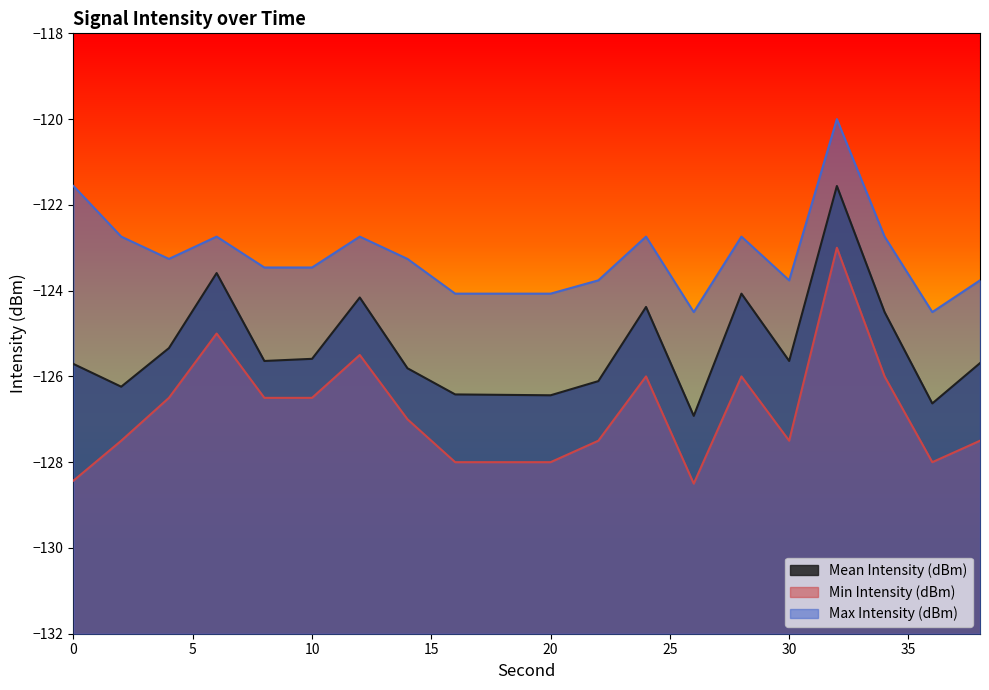

Is the value of Min Intensity (dBm) at 12 greater than the value of Mean Intensity (dBm) at 32?

No